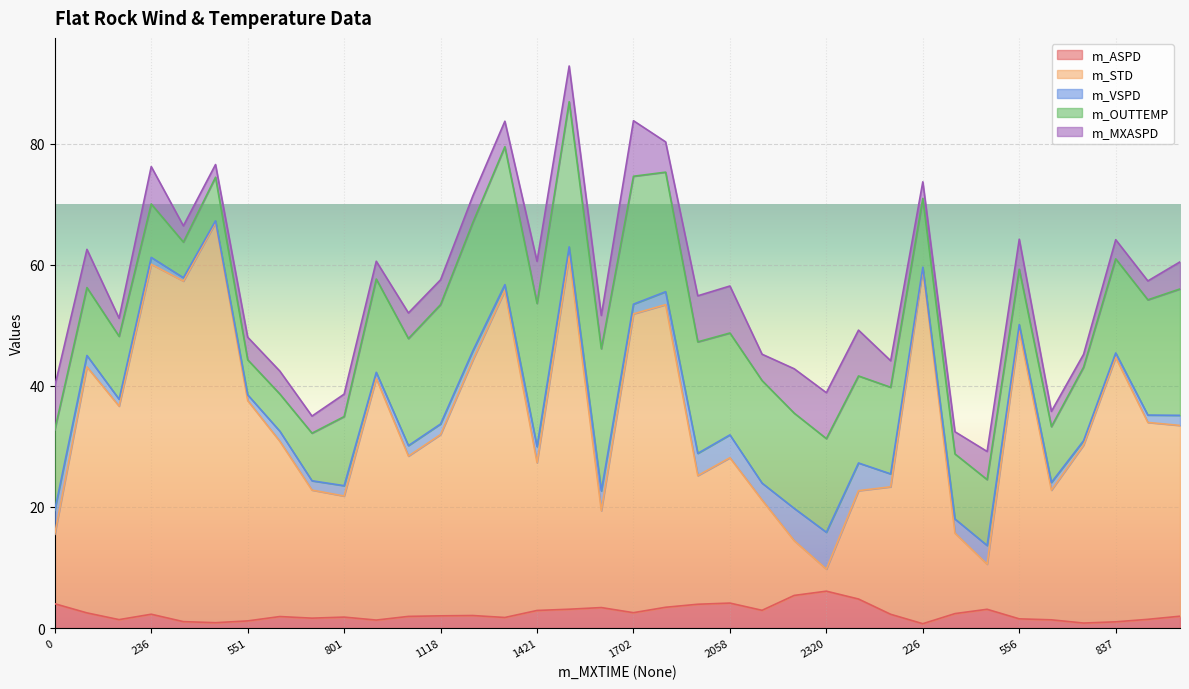

What is the label of the 15th point from the right?

2058